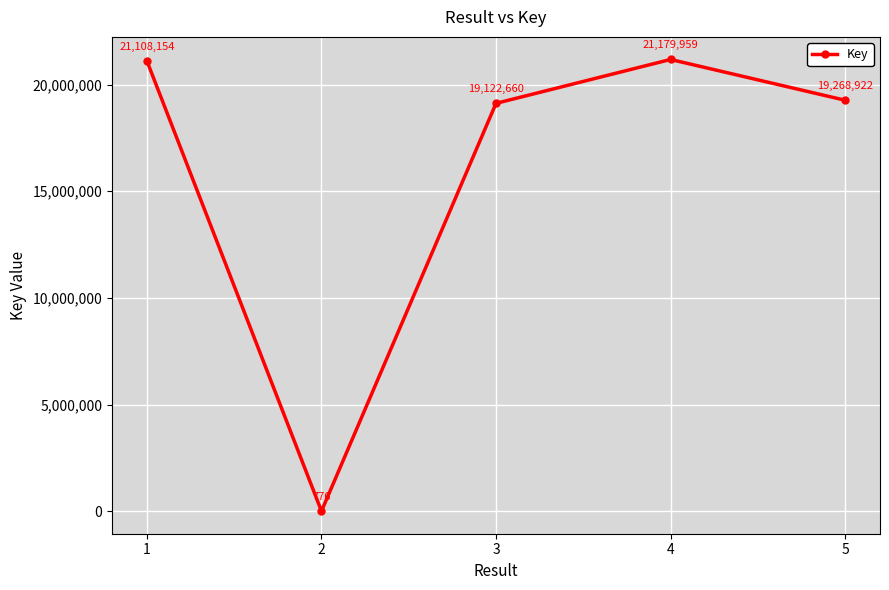

Does the chart display data point markers on the line(s)?

Yes